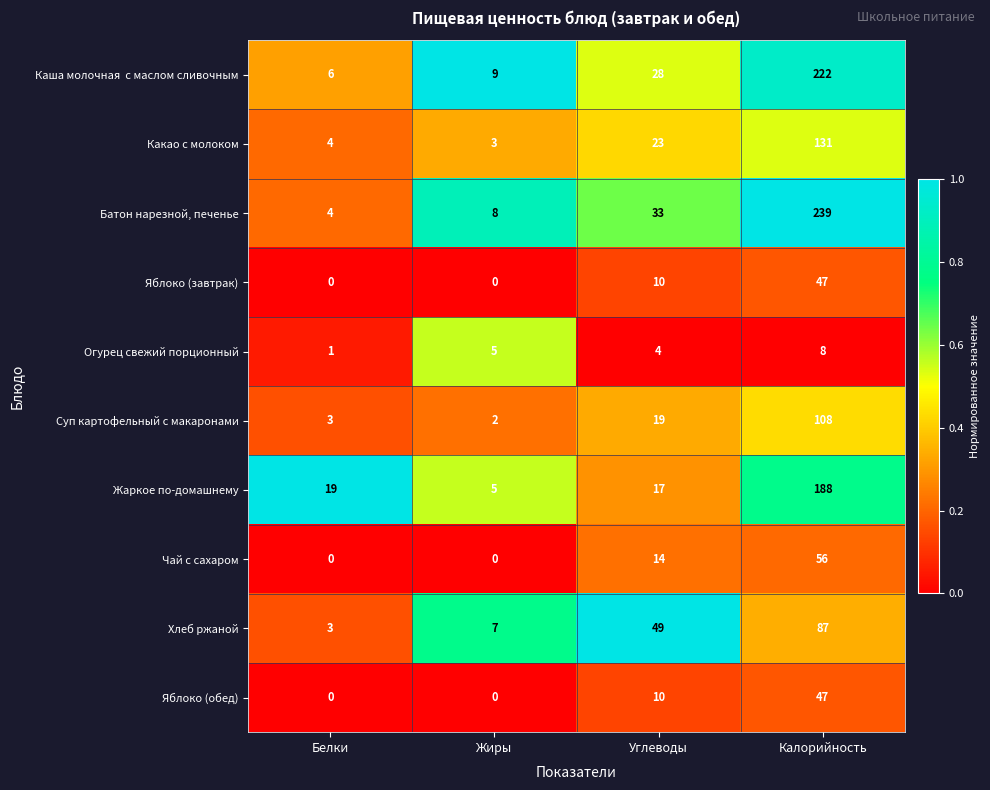

What is the sum of all Яблоко (обед) values?

57